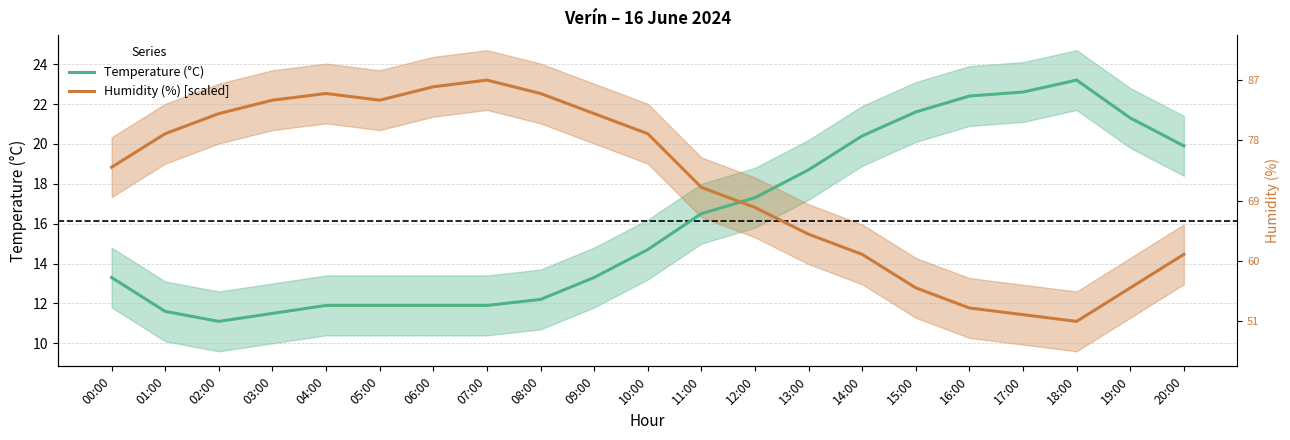

How many data points in Humidity (%) [scaled] are less than 18?

10